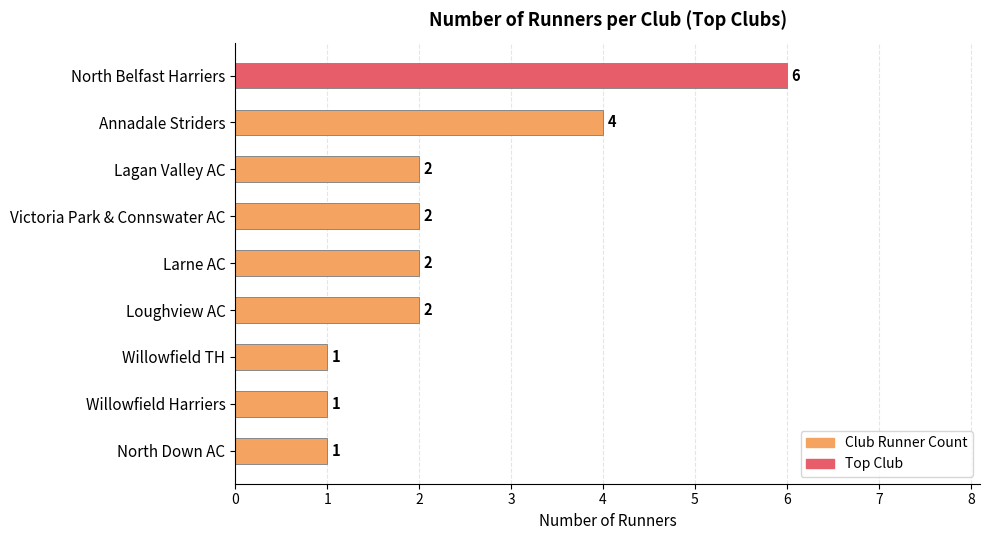

What is the maximum value shown in the chart?

6